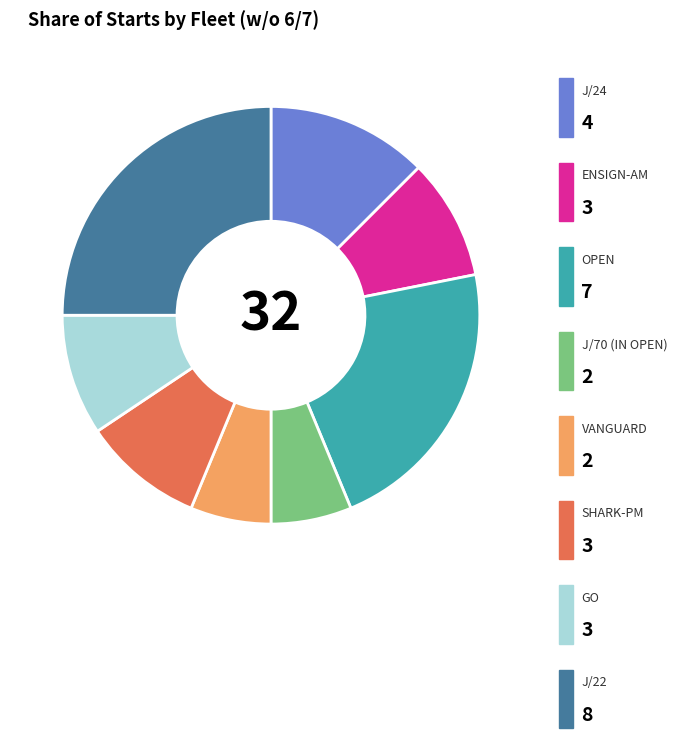

Does any single category account for the majority?

No